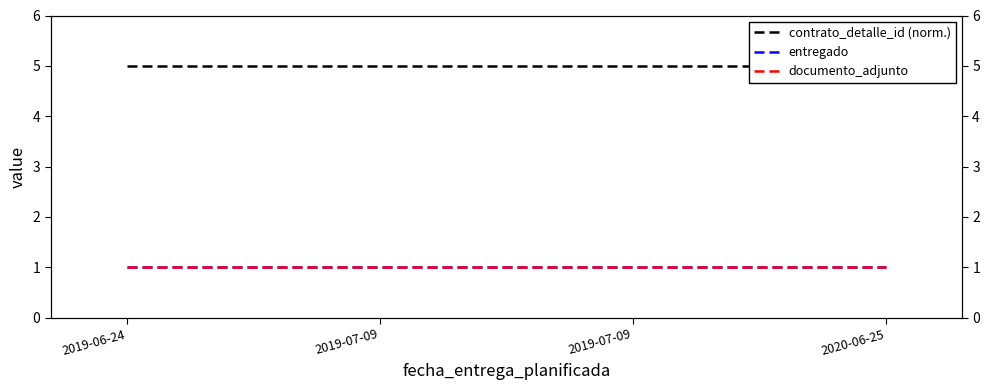

What is the spread (max minus min) of values at 2019-06-24?

4